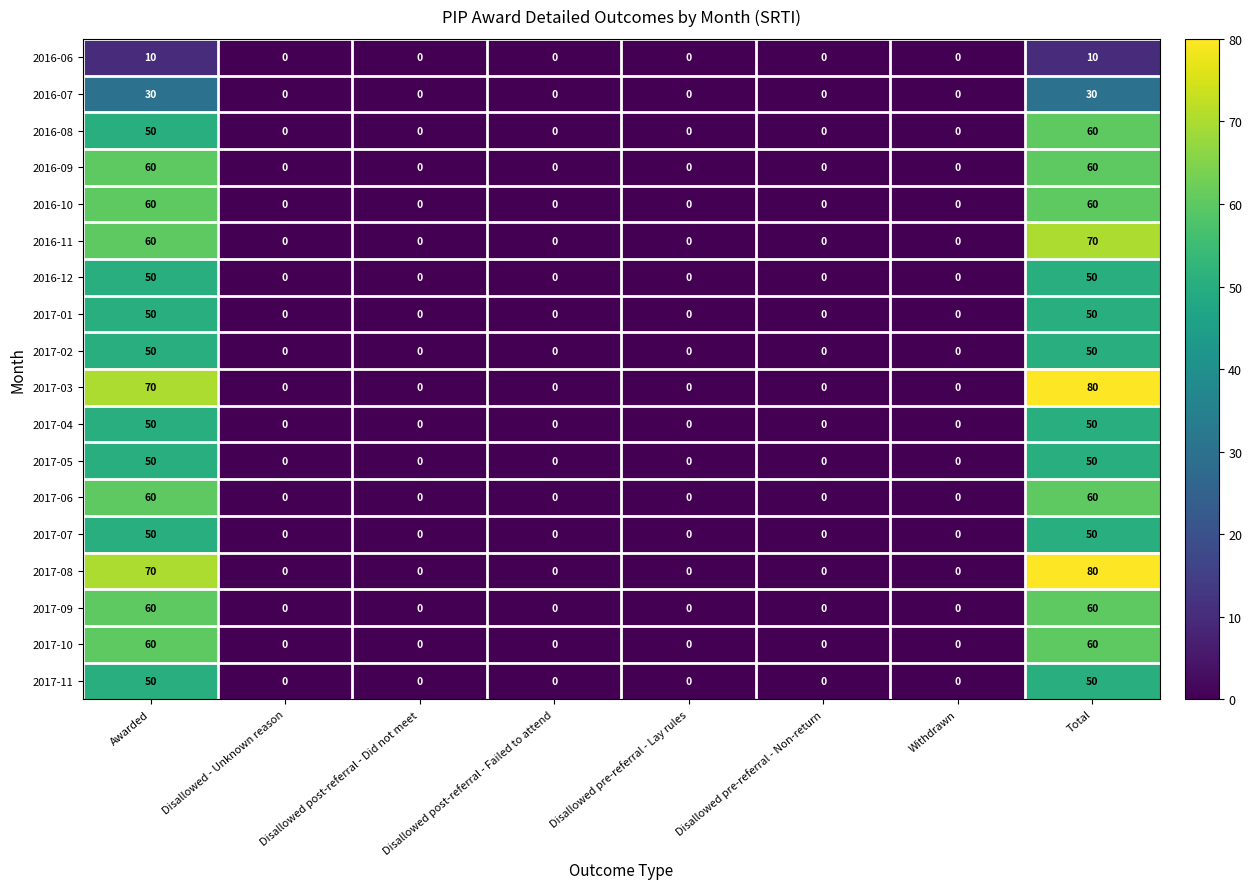

What is the difference between the maximum and minimum values in the 2017-02 series?

50